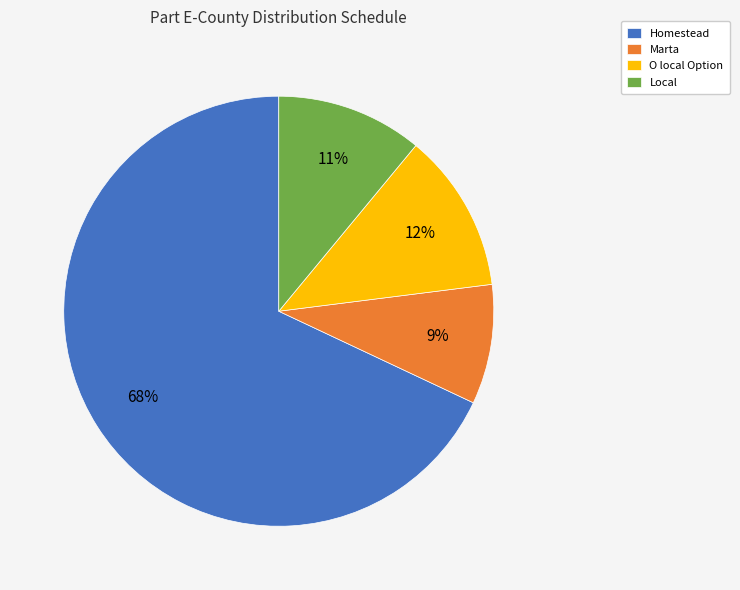

To the nearest percent, what is the difference between the largest and smallest slice percentages?

59%